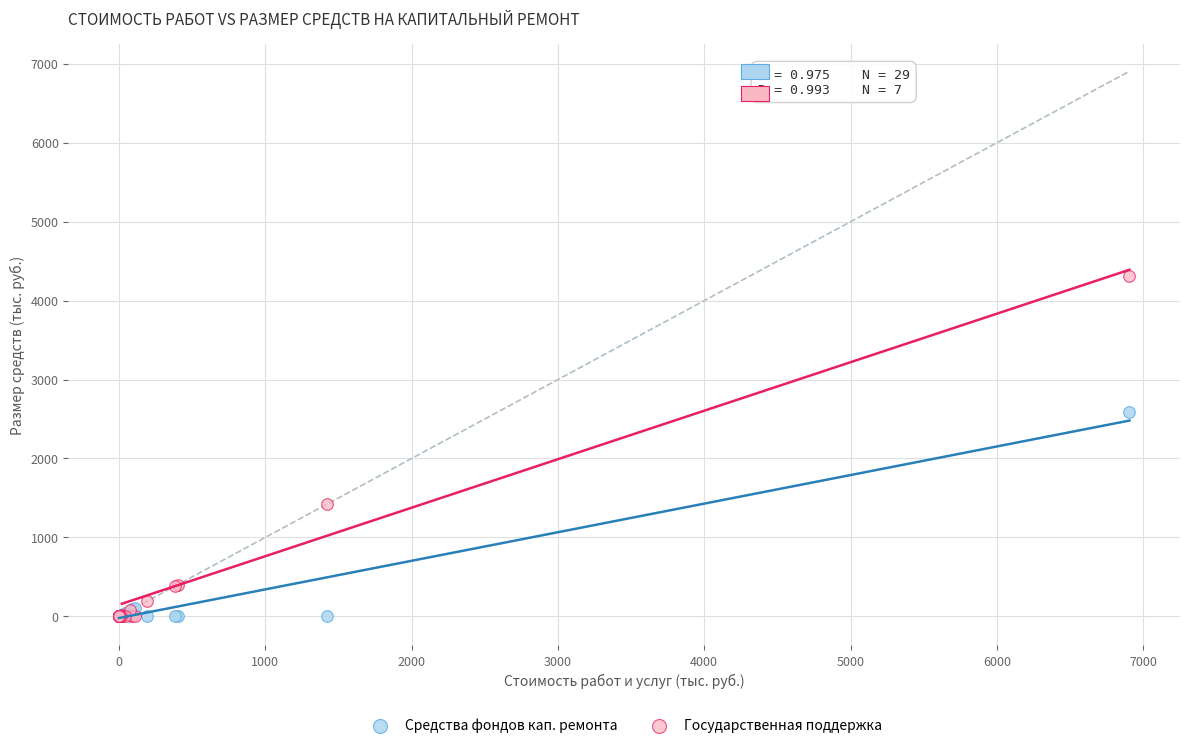

In the Государственная поддержка series, what Y value is closest to 2155?

1425.0